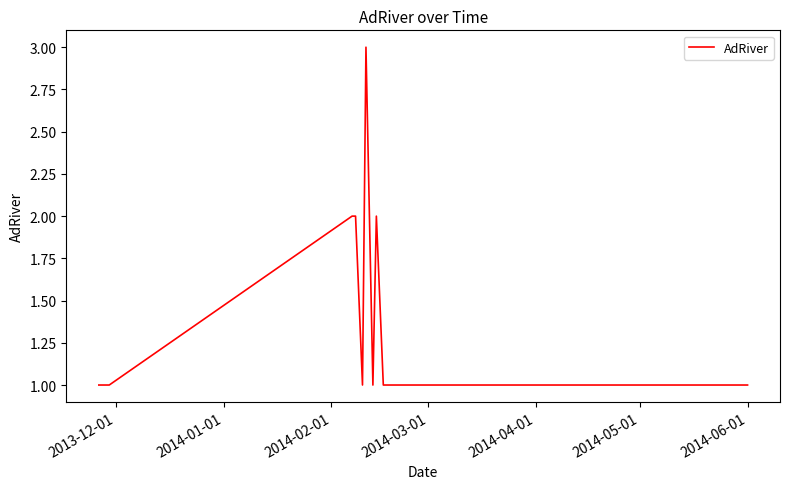

What is the greatest value displayed?

3